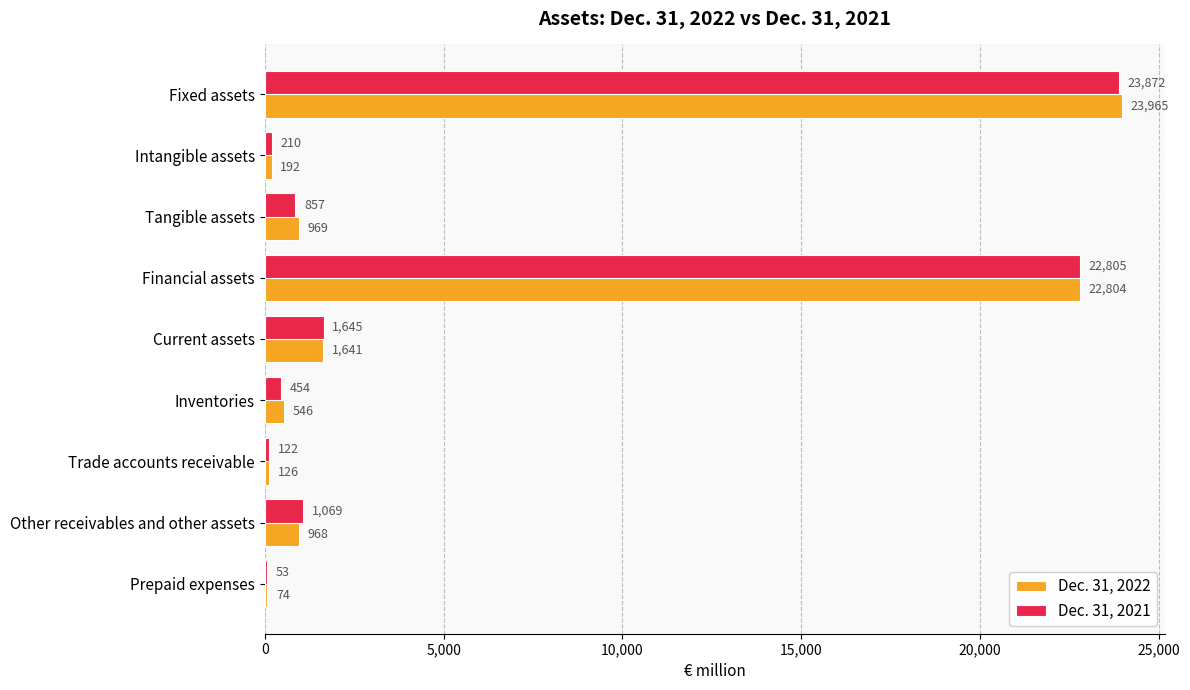

What are all the series names shown in the legend?

Dec. 31, 2022, Dec. 31, 2021